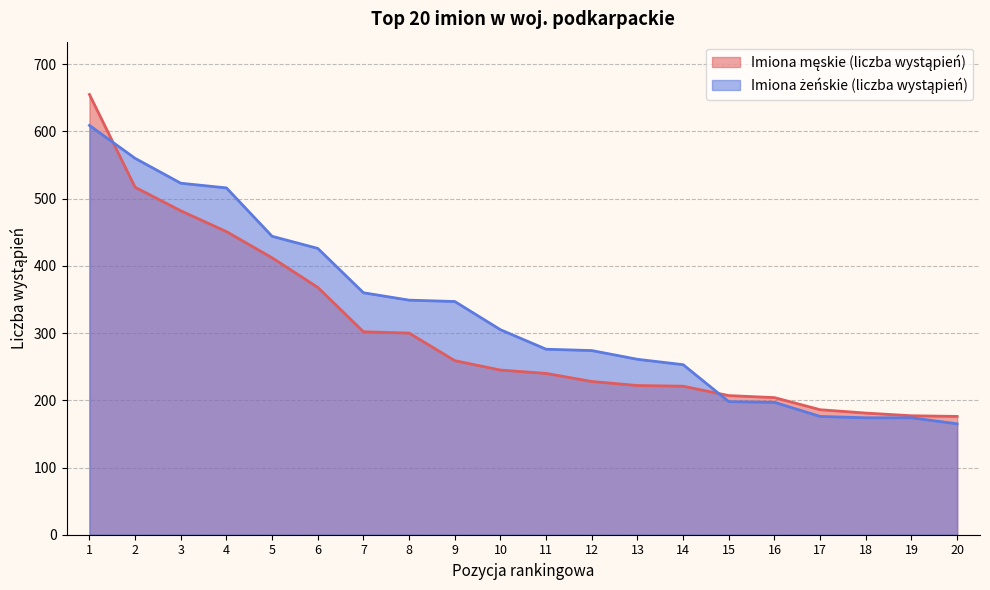

At which category is the sum across all series the highest?

1